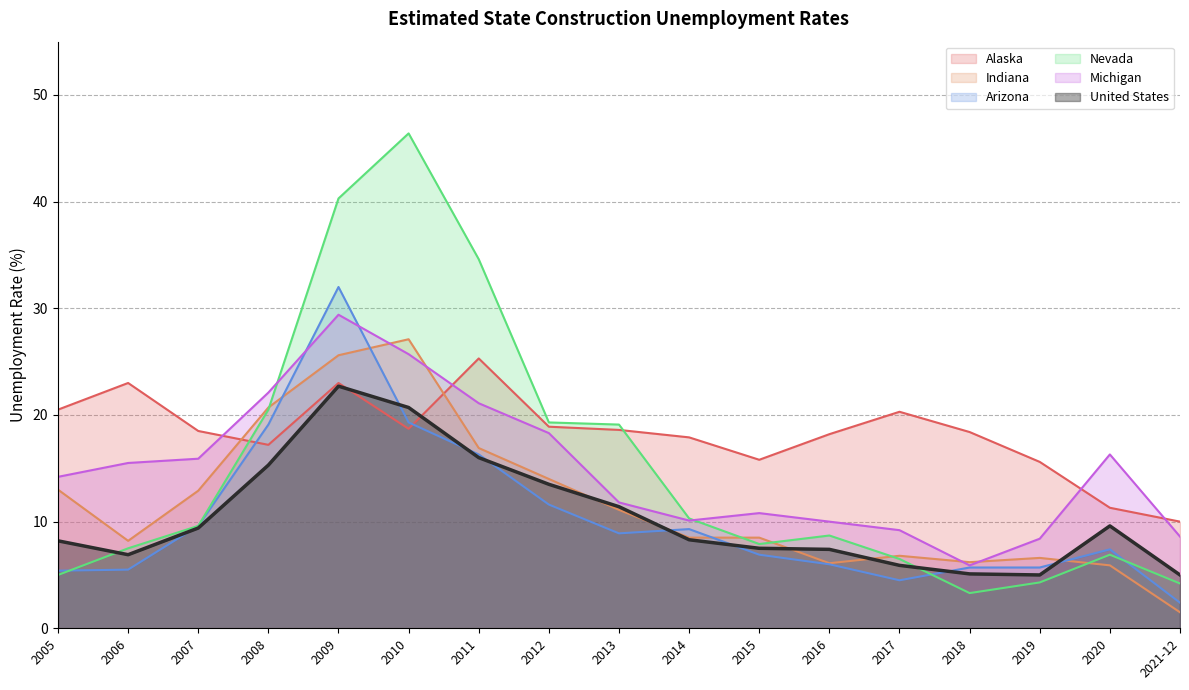

What is the value of the Michigan point at the 11th from the left?

10.8